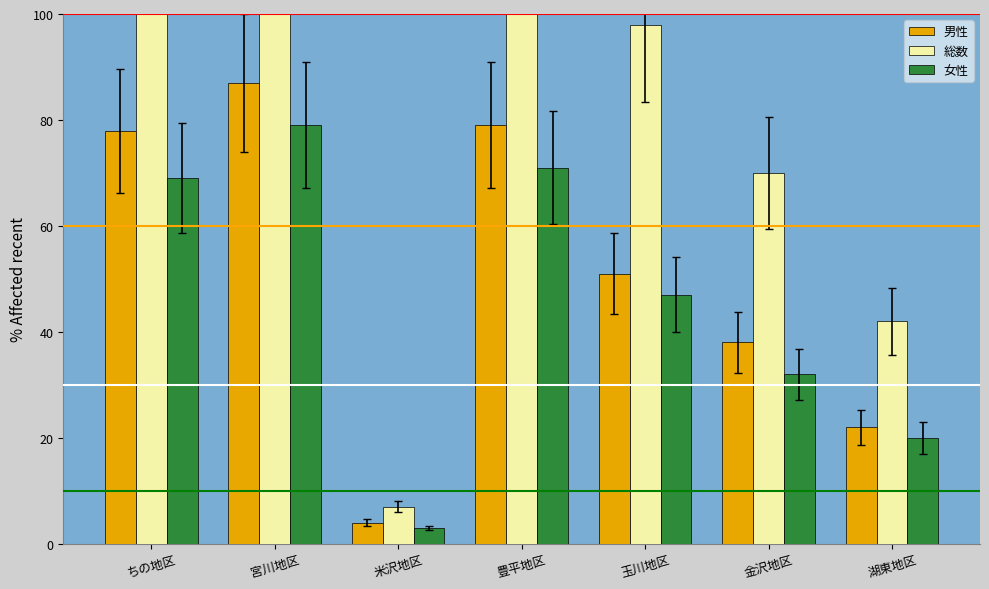

At which label does 男性 first exceed 51?

ちの地区